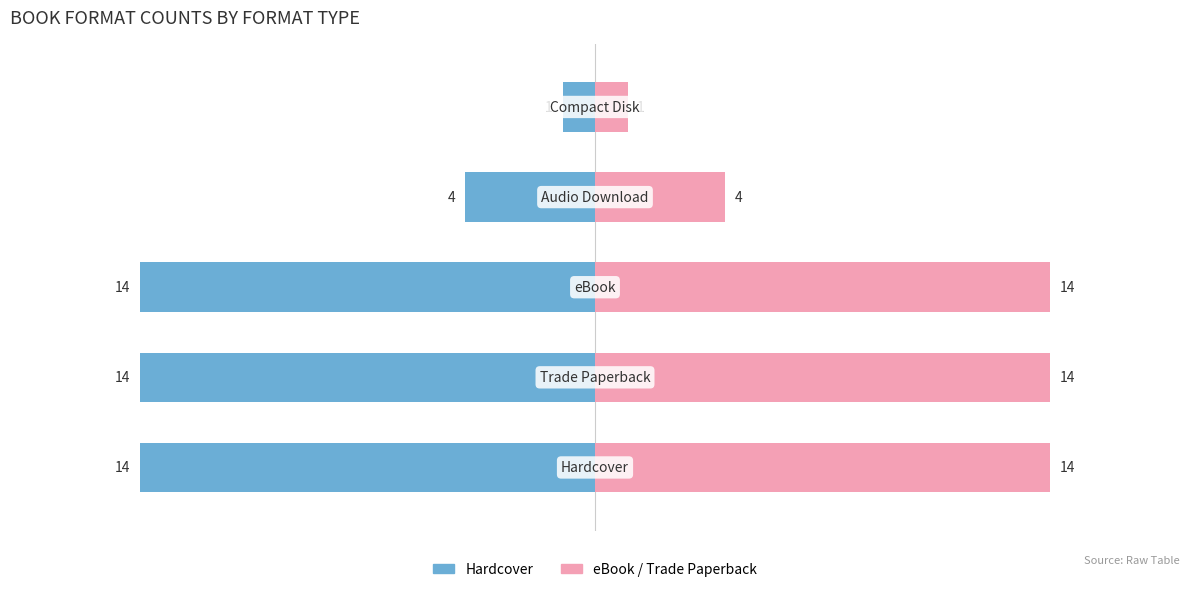

Reading left to right, transcribe all the data shown in this chart.

Hardcover: -14	-14	-14	-4	-1
eBook / Trade Paperback: 14	14	14	4	1